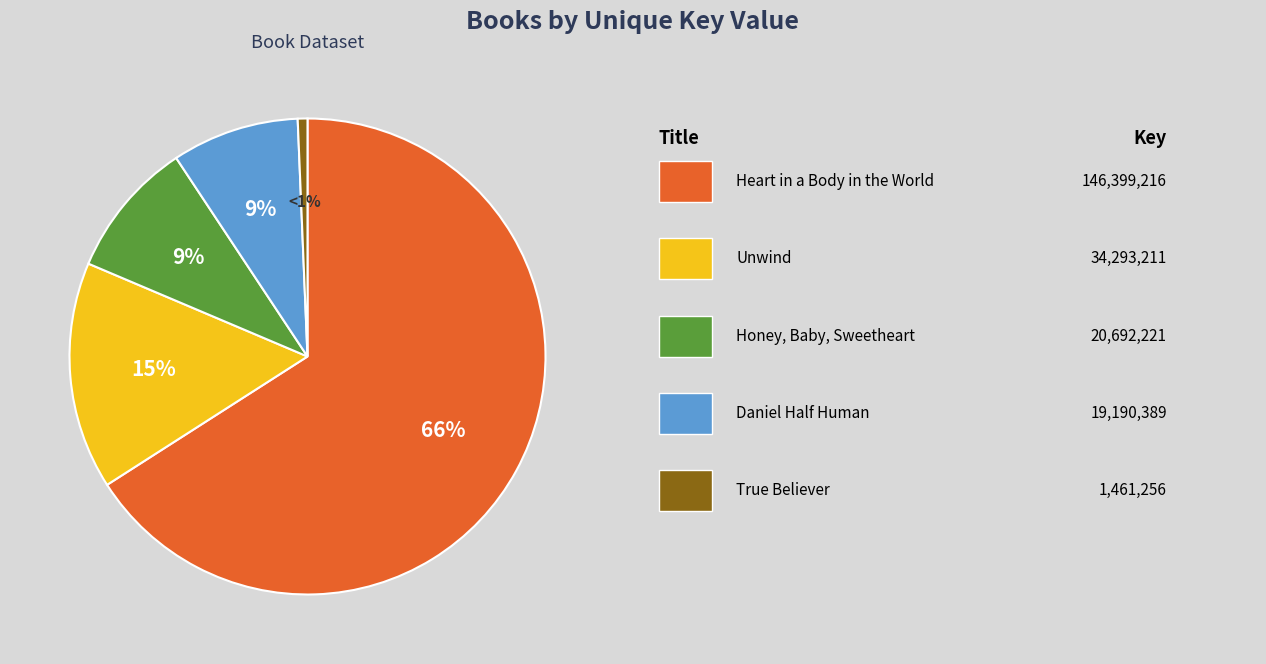

Is there any slice that represents more than half of the pie?

Yes